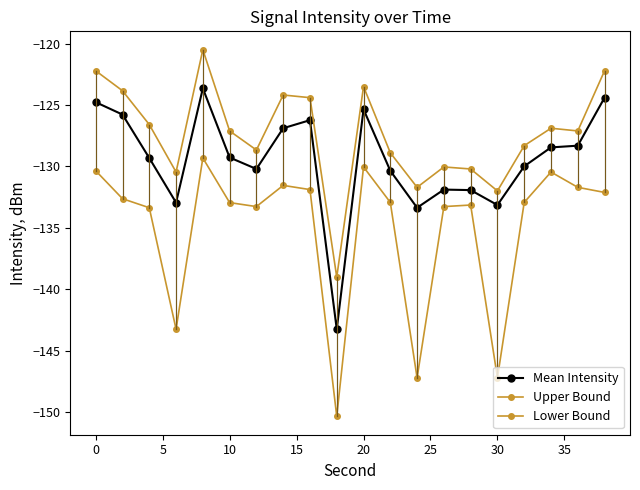

Does the chart have visible grid lines?

No